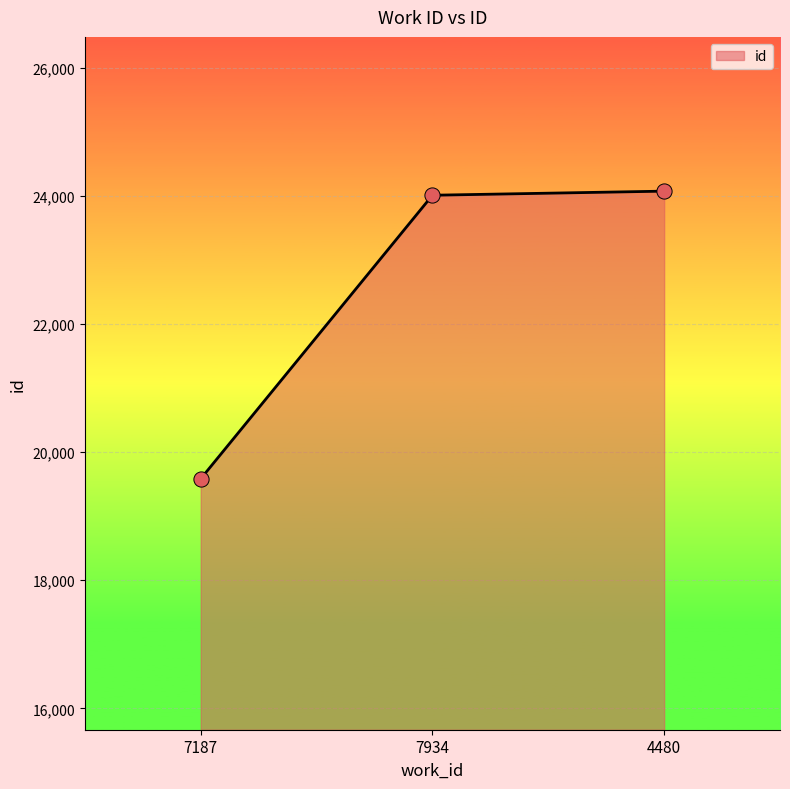

What is the change in value from 7187 to 7934?

+4424